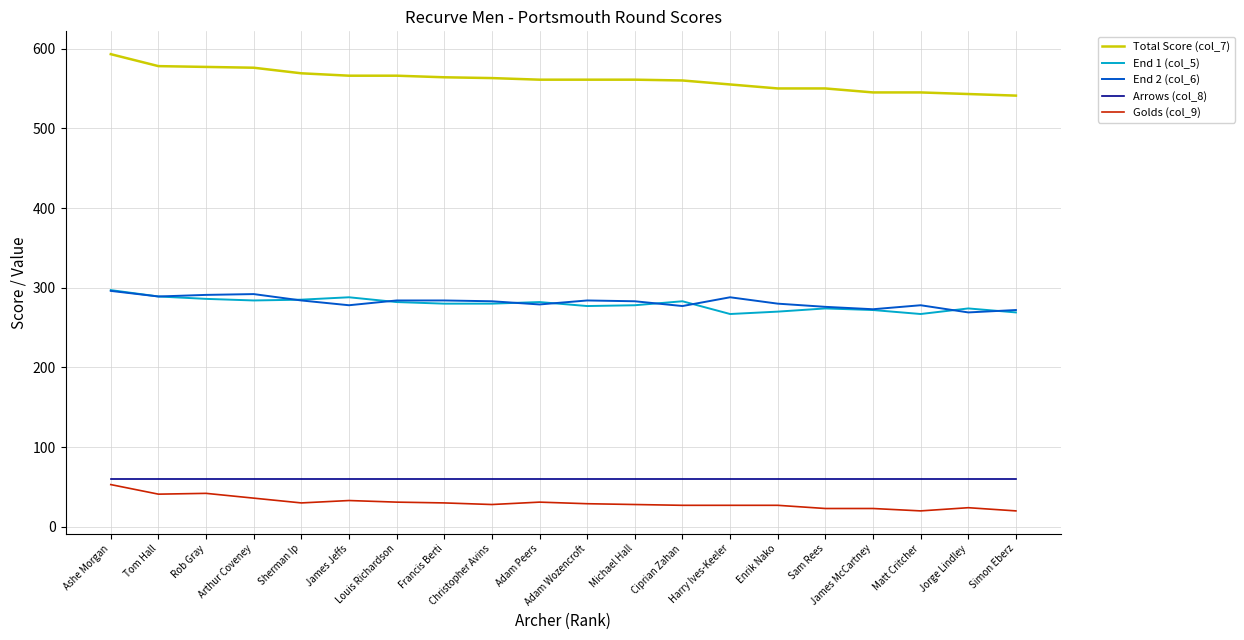

Does the chart have visible grid lines?

Yes